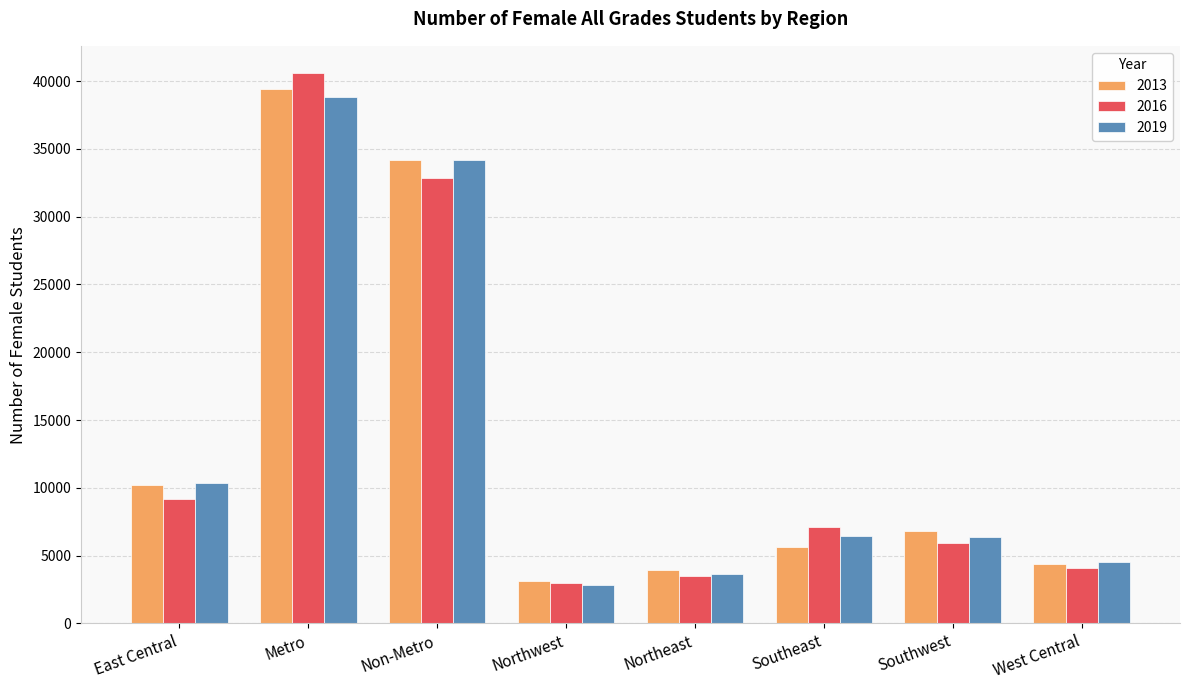

At which label does 2019 first exceed 6429?

East Central